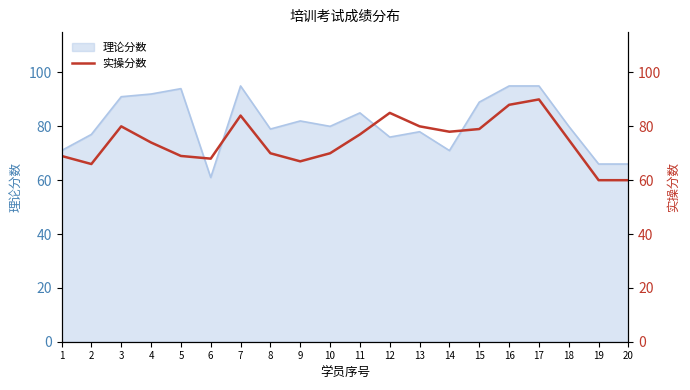

What is the change in value from 8 to 14?

+8